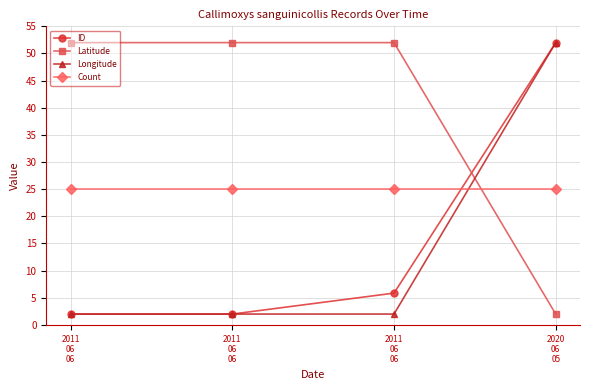

Is this an area chart (filled region under the line)?

No